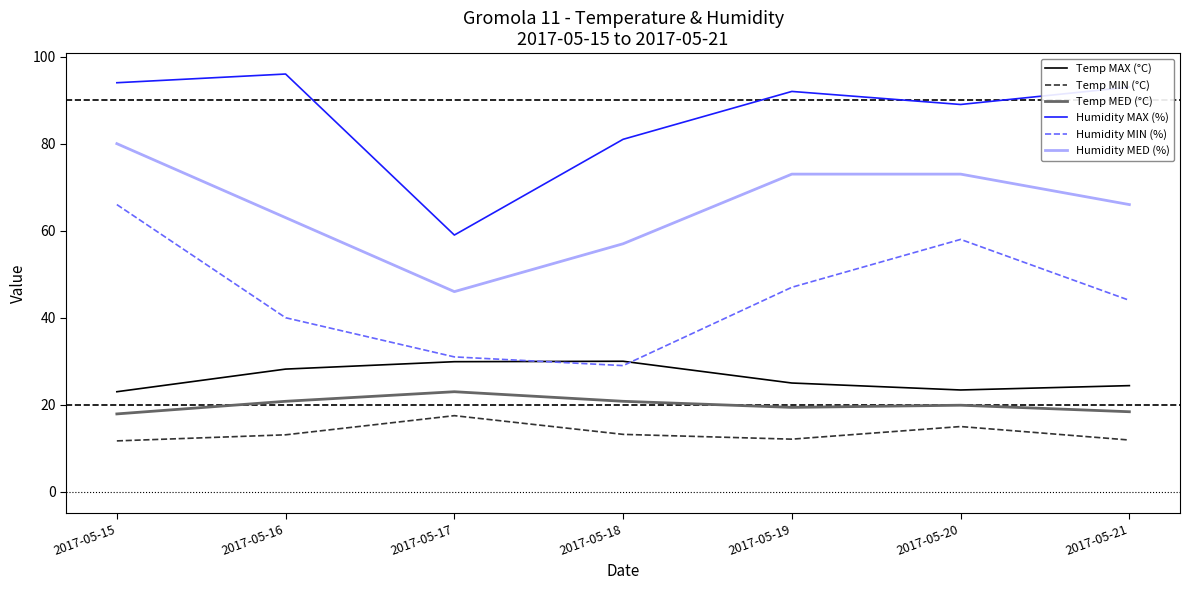

Which label corresponds to the largest value in the chart?

2017-05-16